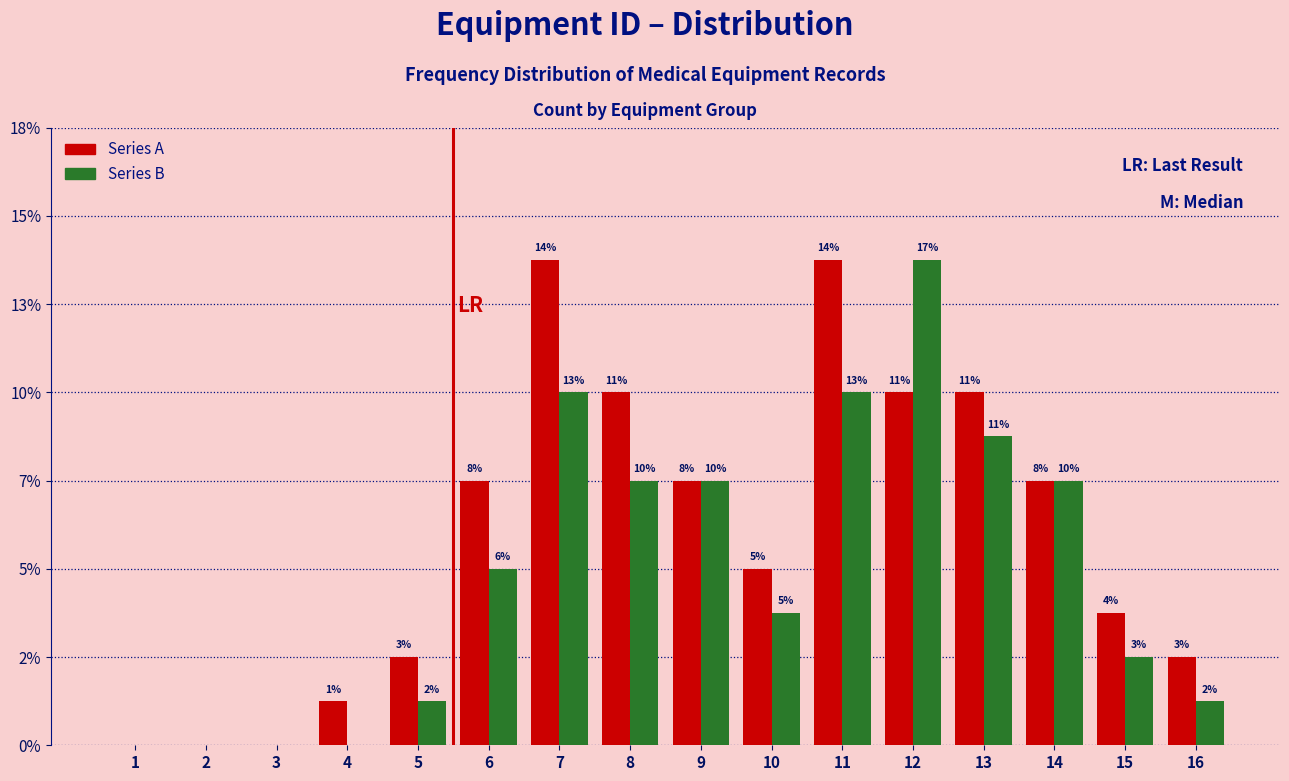

What are all the series names shown in the legend?

Series A, Series B